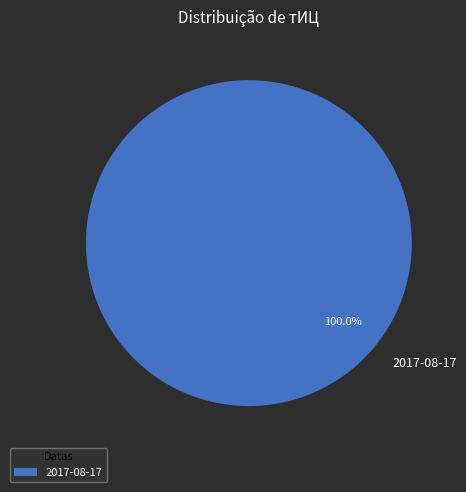

Rank the categories by value from highest to lowest.

2017-08-17